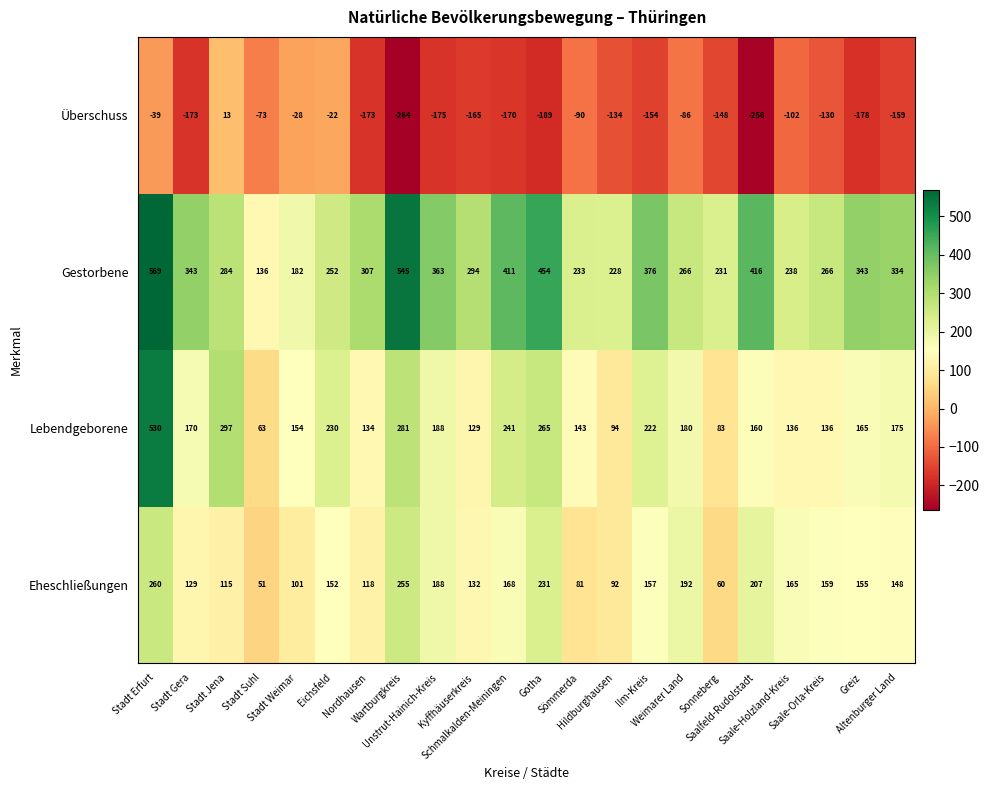

What is the spread (max minus min) of values at Altenburger Land?

493